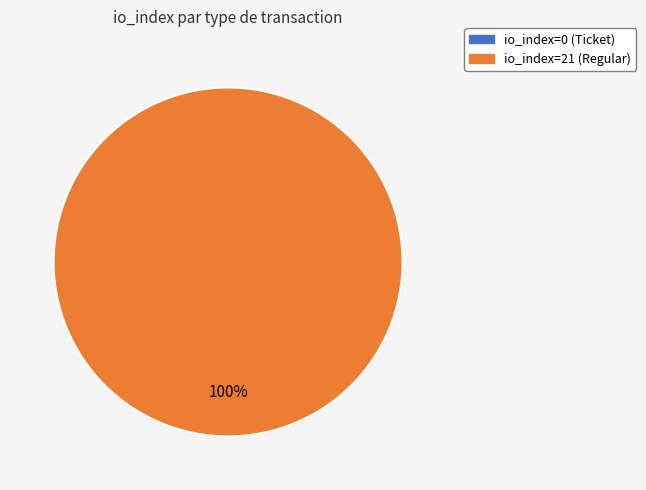

Which category has the smallest portion of the pie?

io_index=0 (Ticket)